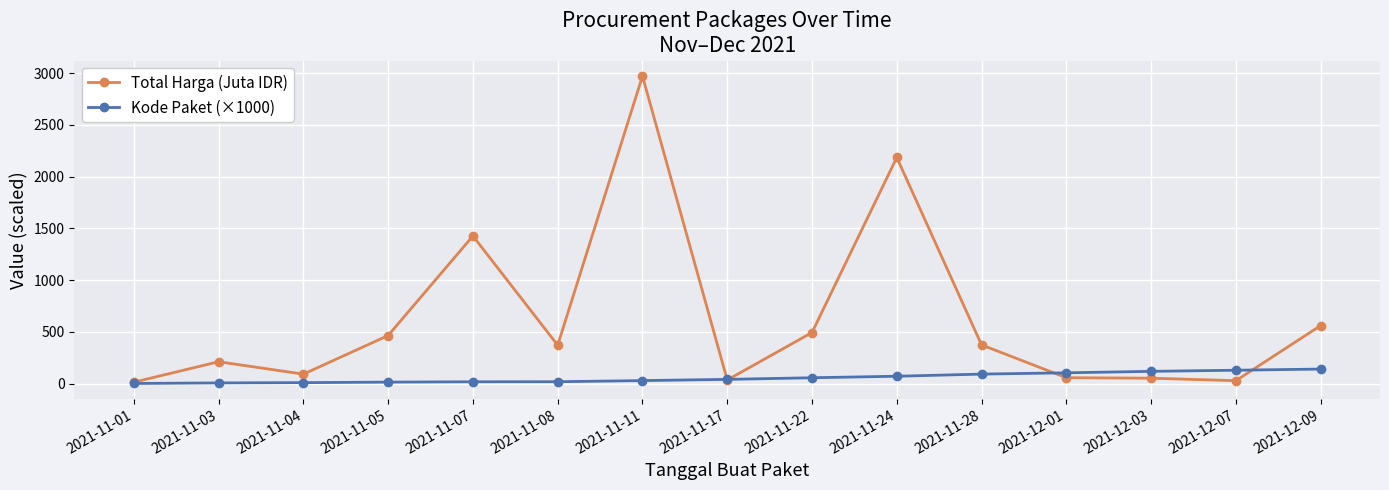

Is the value of Total Harga (Juta IDR) at 2021-11-05 greater than the value of Kode Paket (×1000) at 2021-12-03?

Yes